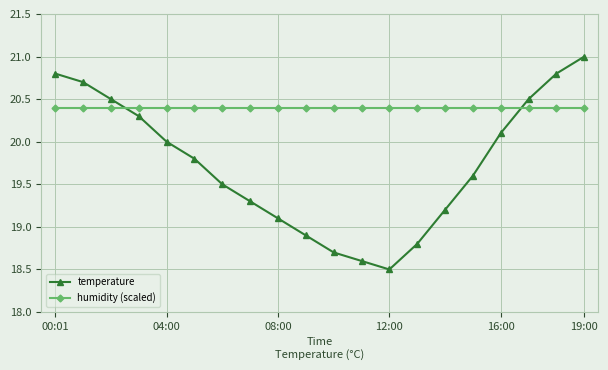

At how many categories does at least one series exceed 19?

20